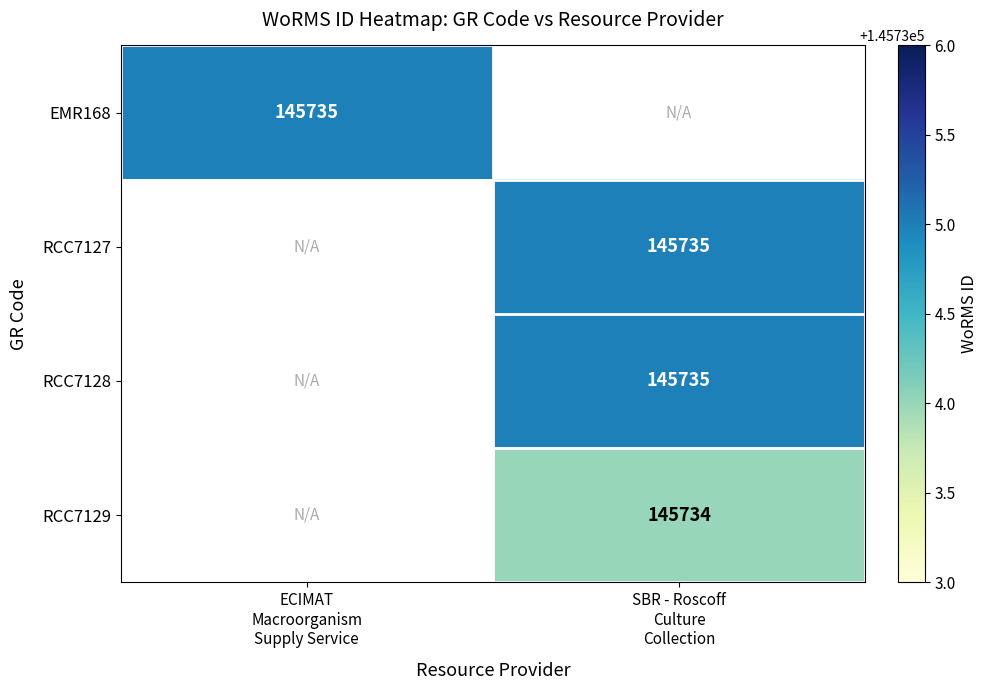

What is the total value across all series at SBR - Roscoff
Culture
Collection?

437204